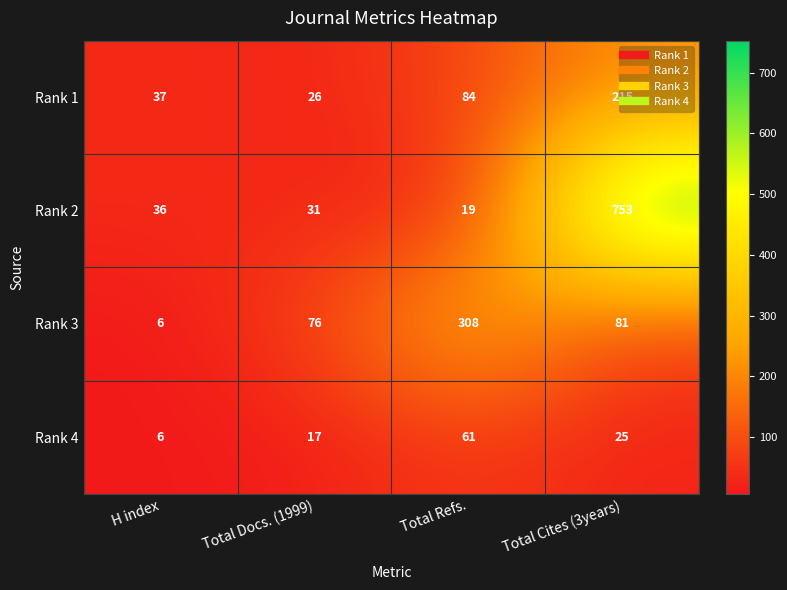

True or false: Rank 3 has a value of 81 at Total Cites (3years).

True